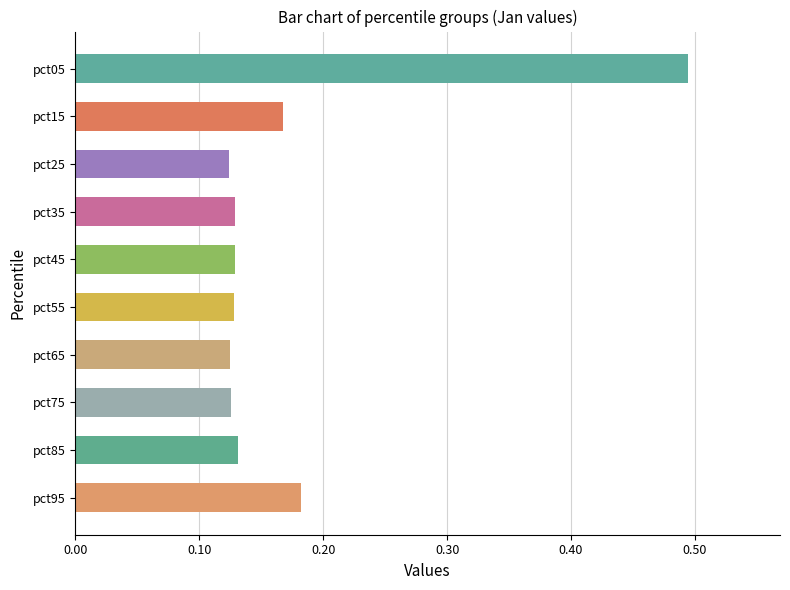

How many categories are shown in the chart?

10